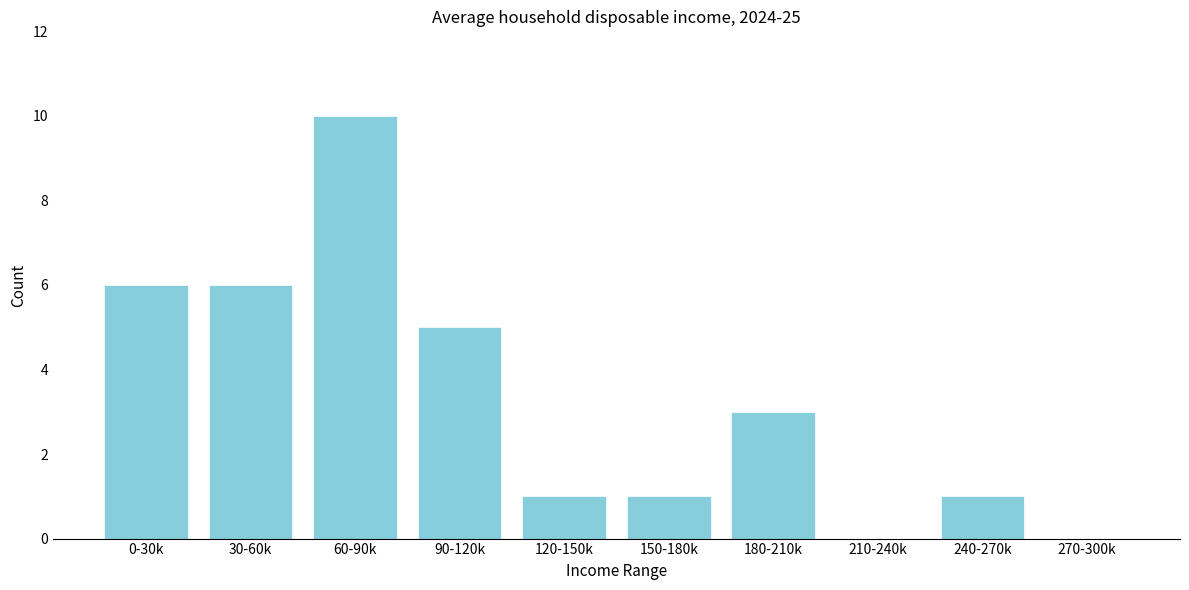

Reading right to left, extract all data points from this chart.

270-300k=0	240-270k=1	210-240k=0	180-210k=3	150-180k=1	120-150k=1	90-120k=5	60-90k=10	30-60k=6	0-30k=6